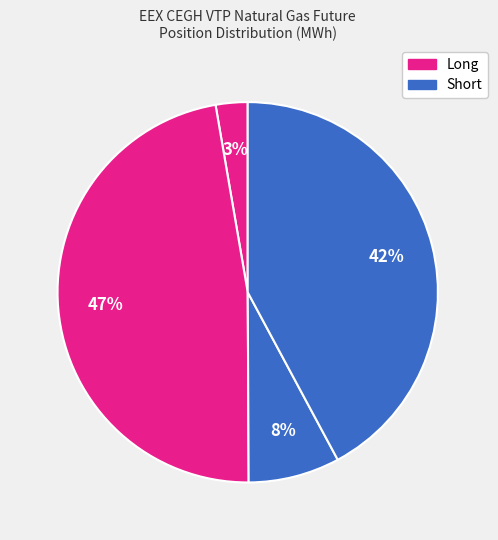

To the nearest percent, what is the average slice percentage?

25%